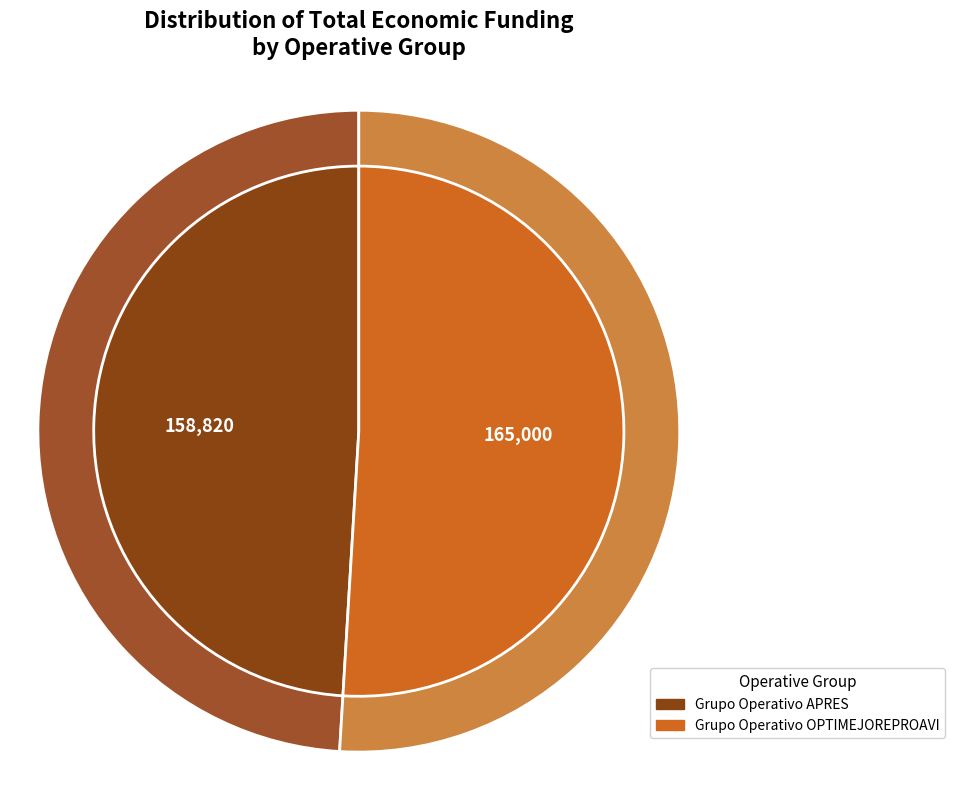

Which slice is the smallest?

Grupo Operativo APRES